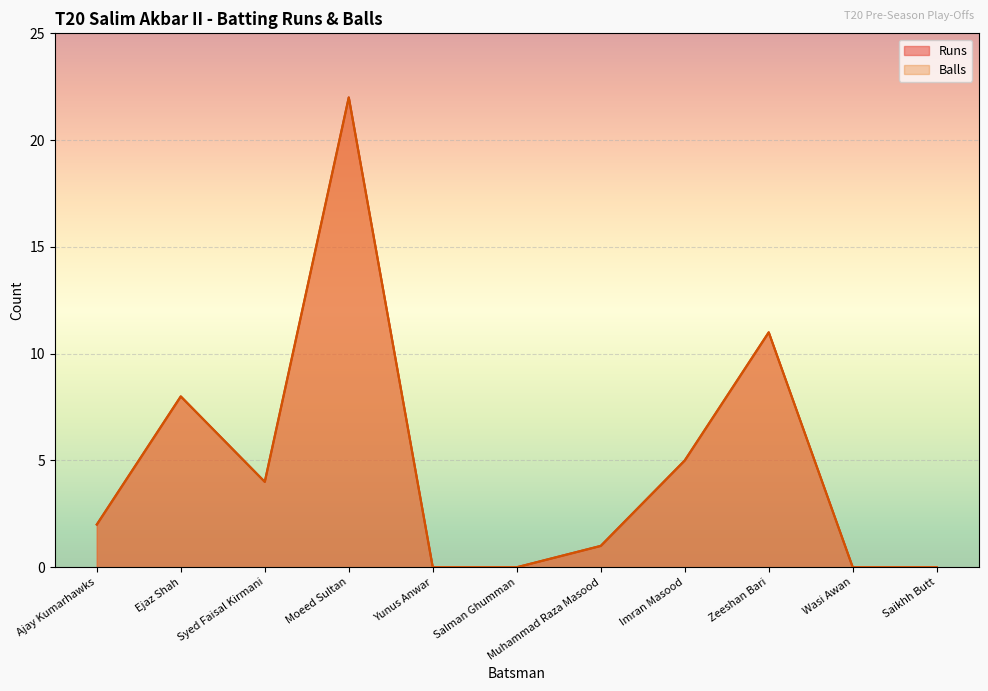

What position from the left is Ejaz Shah?

2